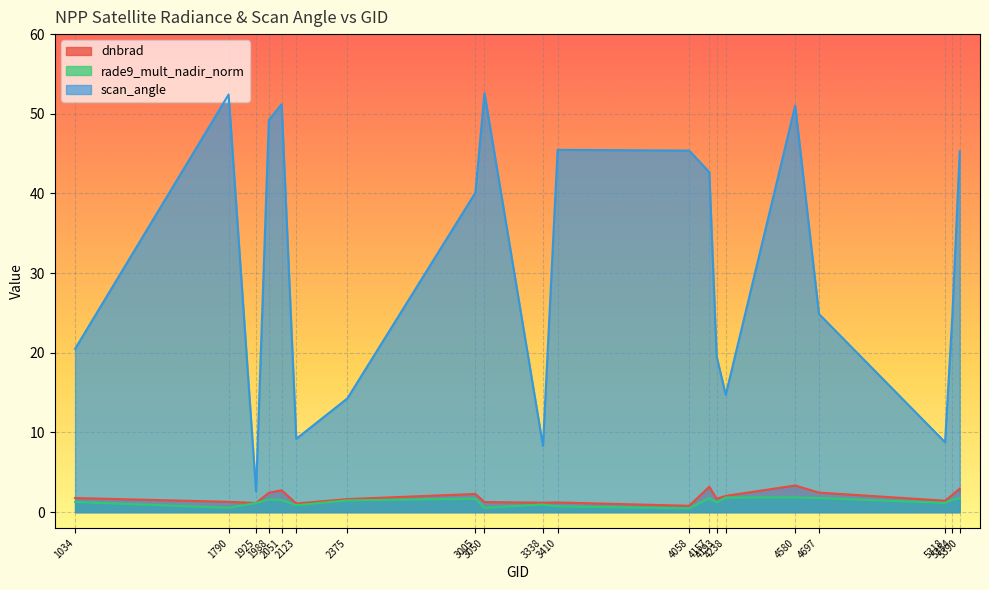

The value of dnbrad at 4157 is 3.2. True or false?

True